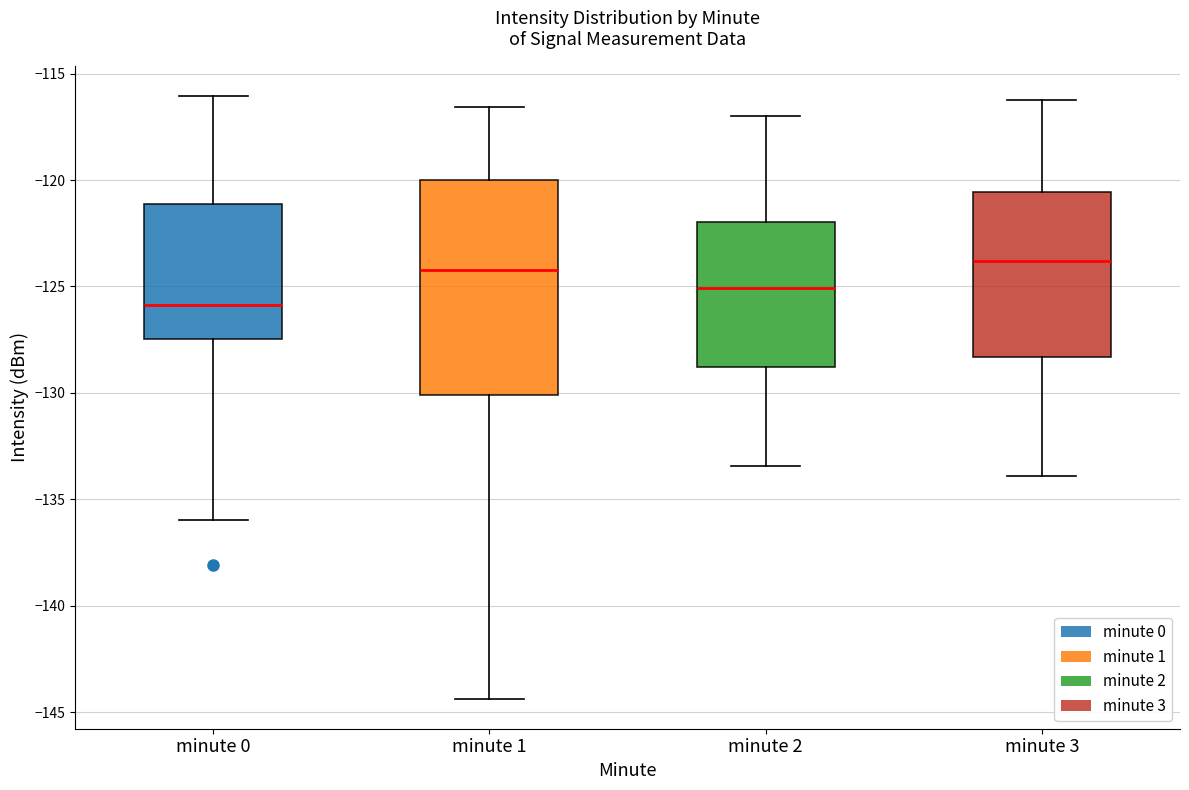

Comparing the boxes themselves (not the whiskers), which one is the tallest?

minute 1